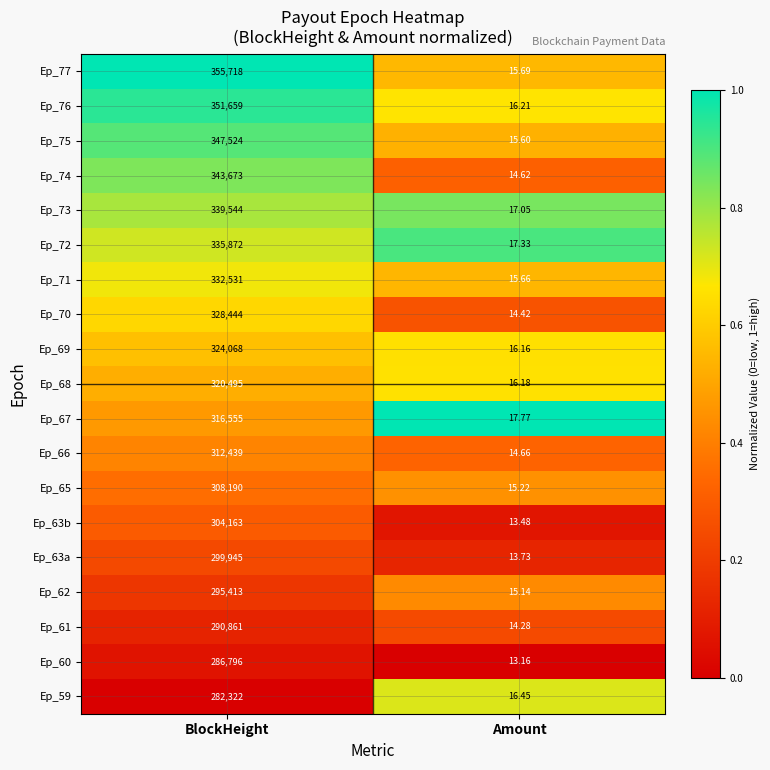

At which category does the chart reach its minimum across all series?

Amount